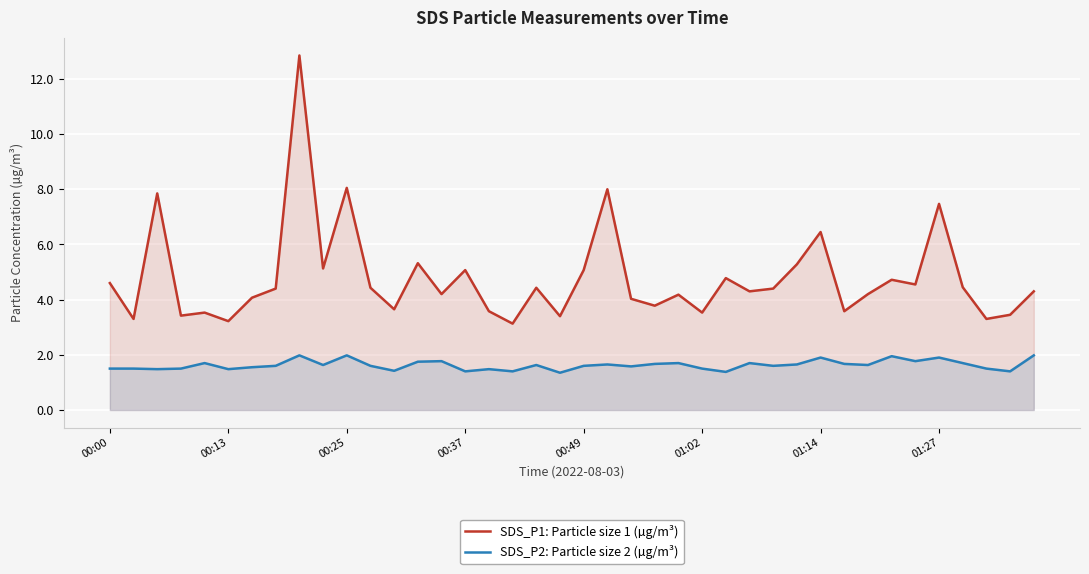

What is the spread (max minus min) of values at 27?

2.6